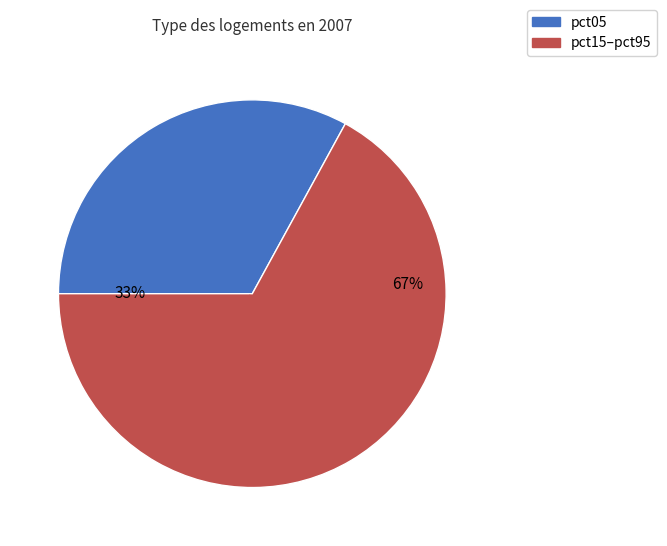

Is there a majority slice in this chart?

Yes